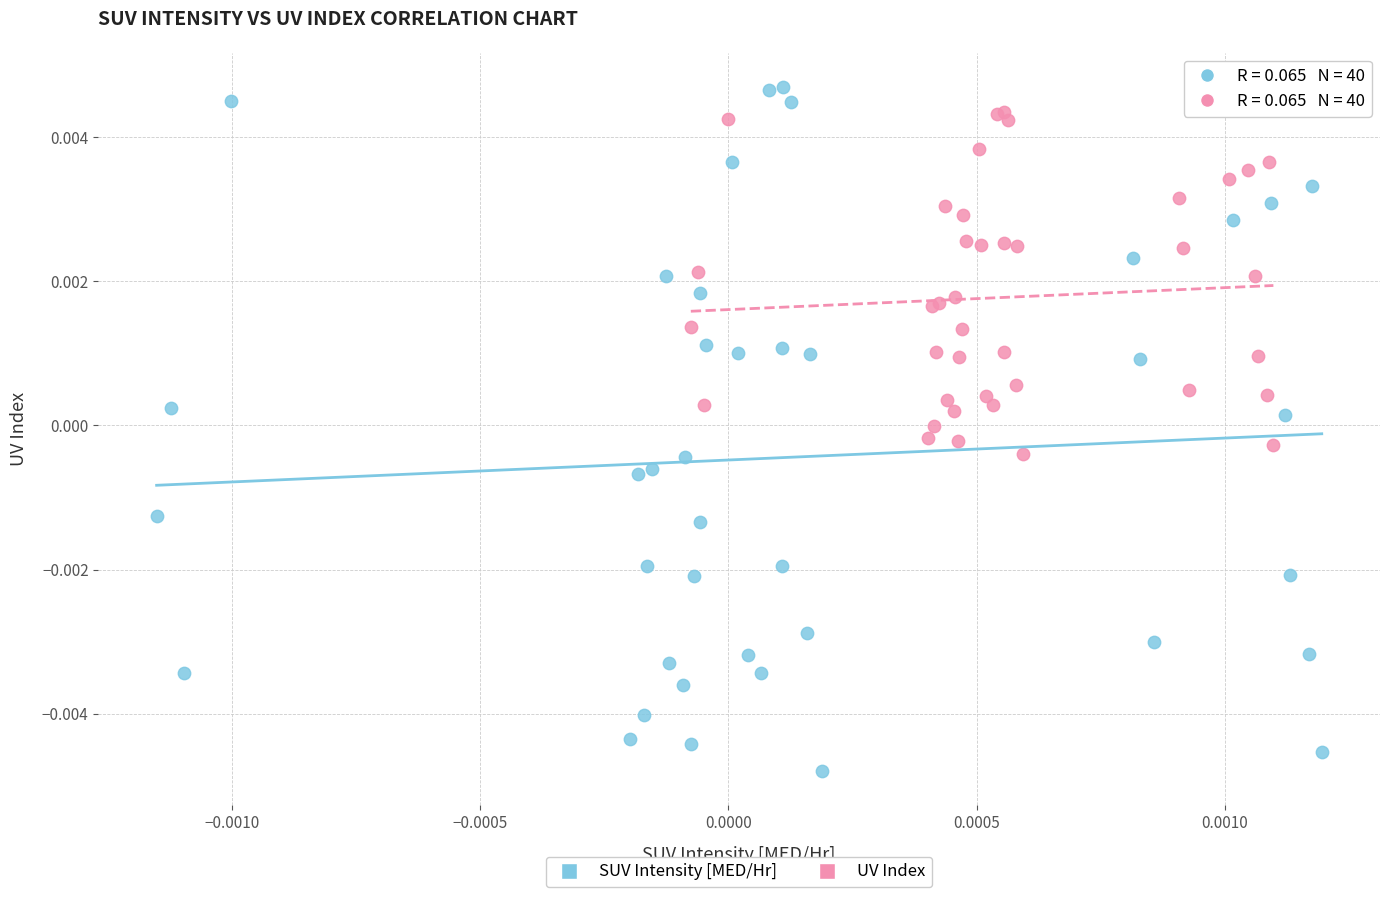

Which series has the widest spread of Y values?

SUV Intensity [MED/Hr]